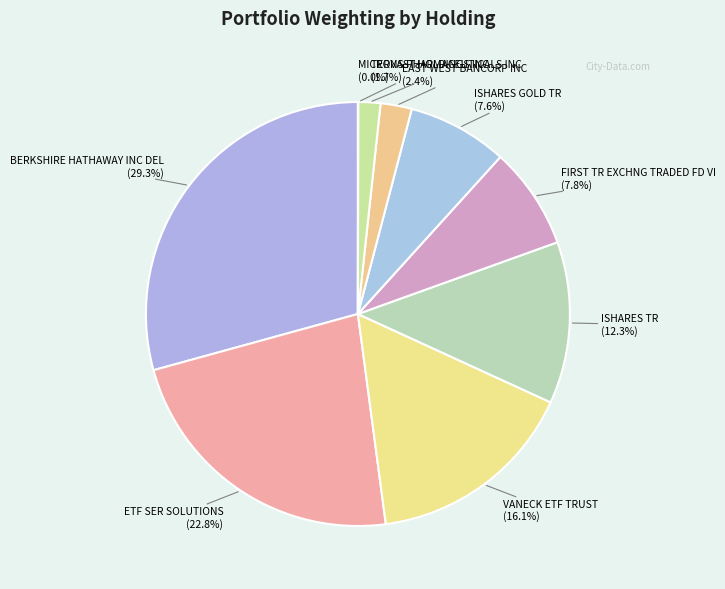

What is the ratio of the value at EAST WEST BANCORP INC to the value at ISHARES GOLD TR?

0.3